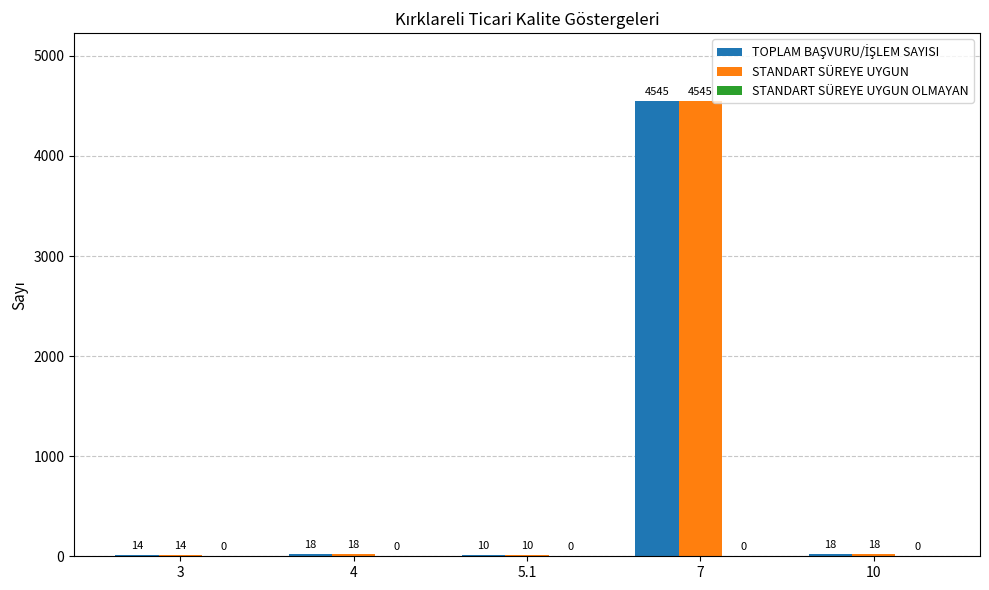

What is the total value across all series at 4?

36